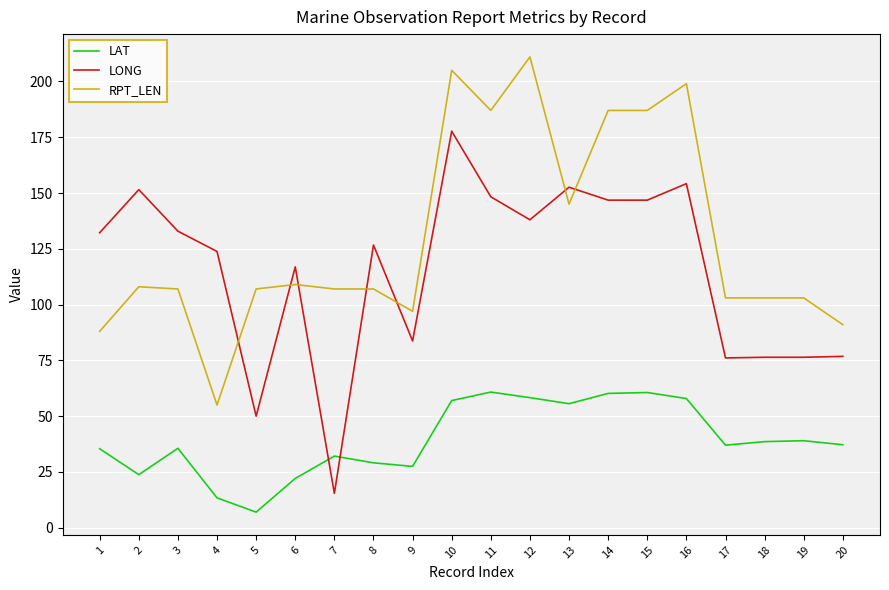

What is the maximum value for LONG?

177.7